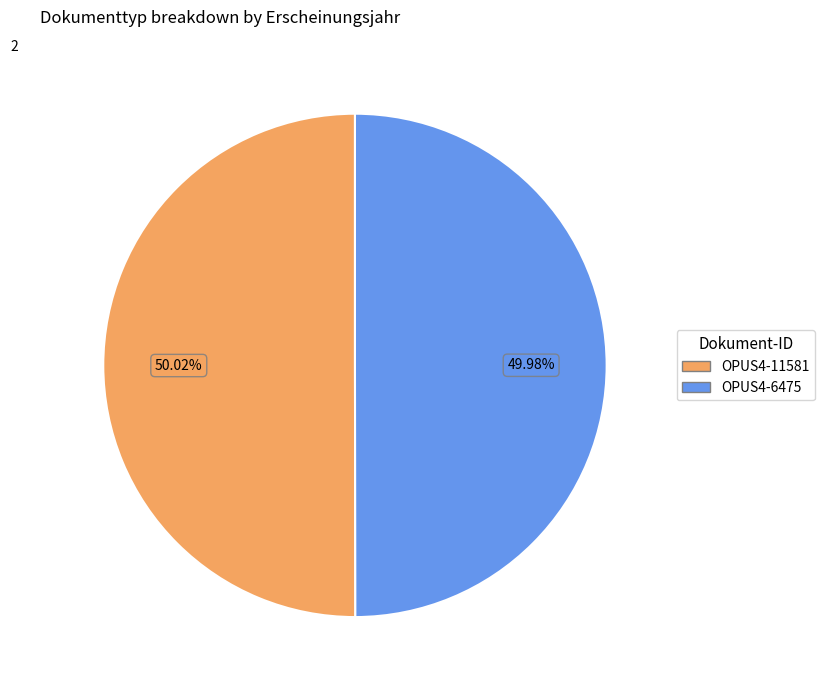

Approximately how many times larger is the value at OPUS4-11581 compared to OPUS4-6475?

1.0